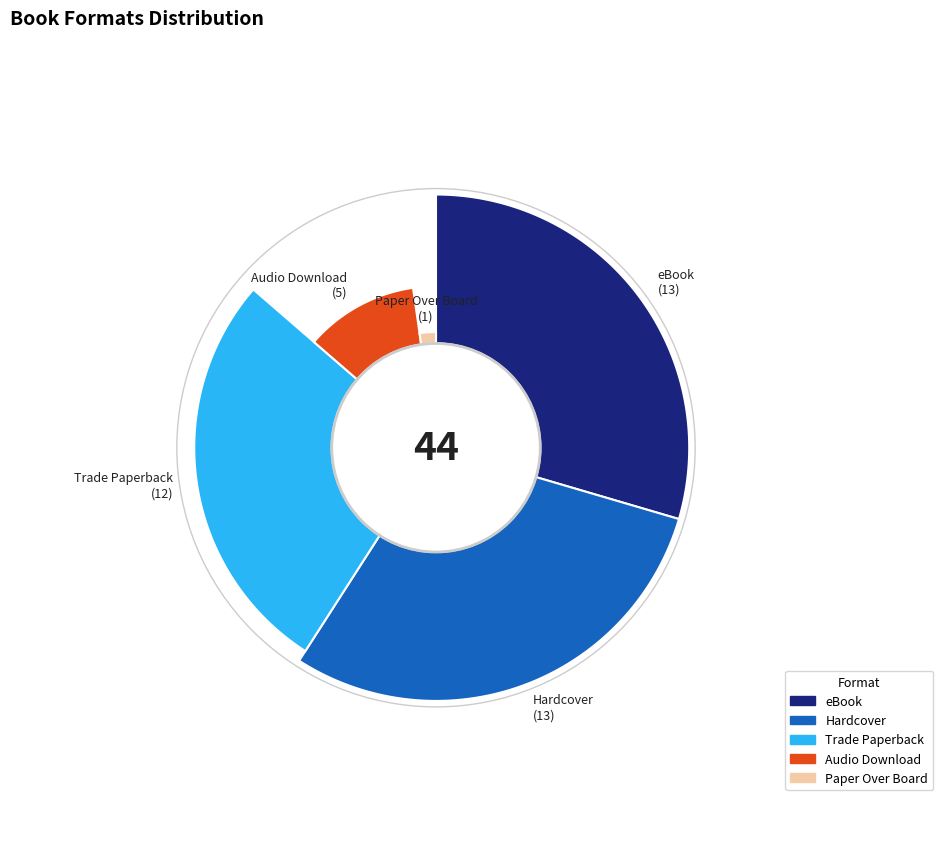

True or false: Hardcover accounts for 30% of the total.

True